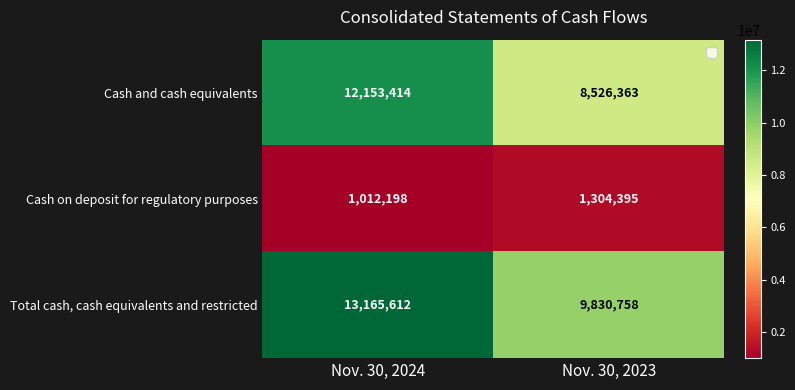

Rank the series at Nov. 30, 2024 from highest to lowest value.

Total cash, cash equivalents and restricted, Cash and cash equivalents, Cash on deposit for regulatory purposes